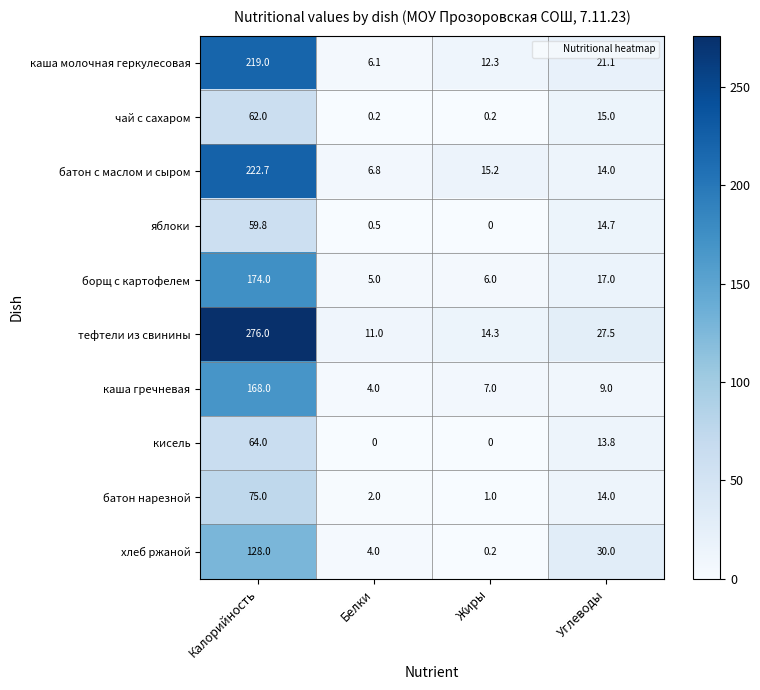

The чай с сахаром series shows 62.0 at Калорийность. True or false?

True